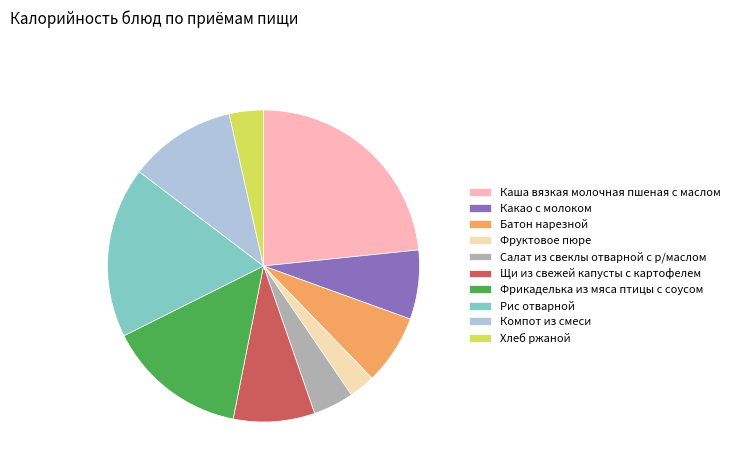

Between Хлеб ржаной and Салат из свеклы отварной с р/маслом, which is larger?

Салат из свеклы отварной с р/маслом